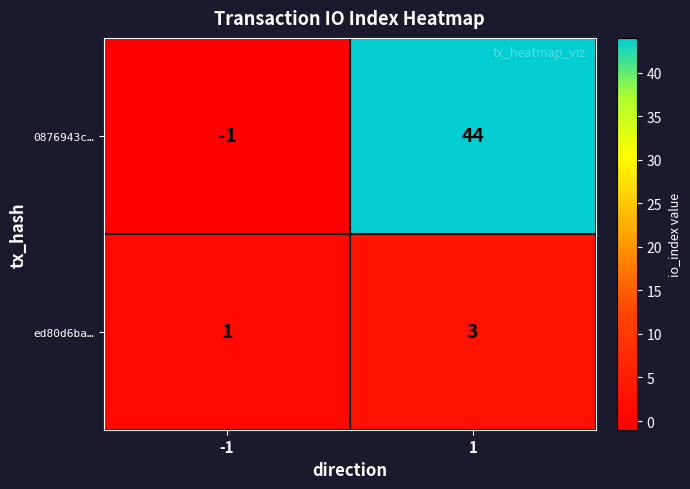

Between -1 and 1, which series saw the biggest shift?

0876943c…